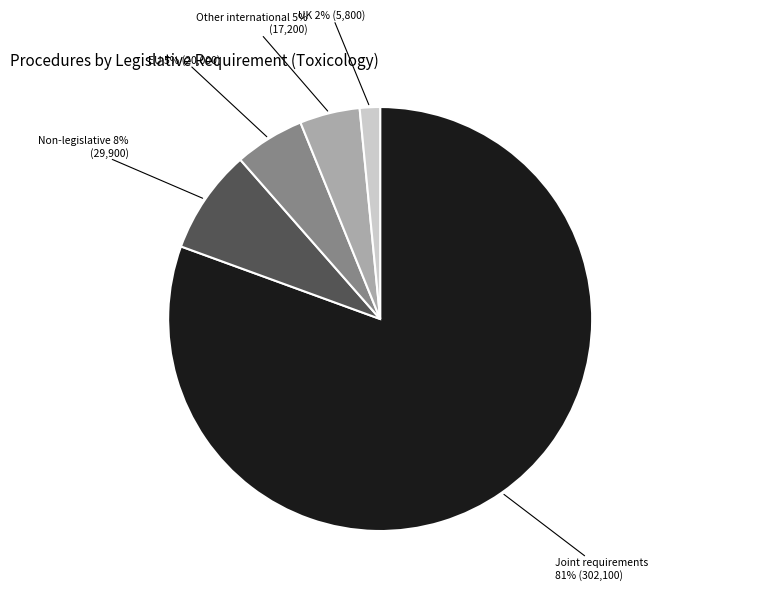

To the nearest percent, what is the average slice percentage?

20%